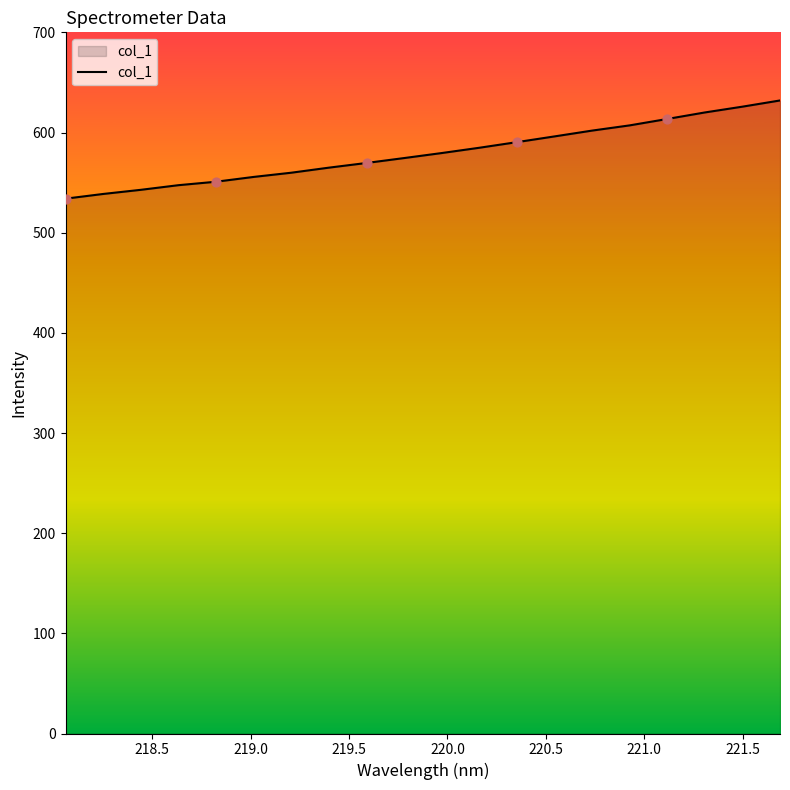

What is the difference between the maximum and minimum values?

98.0